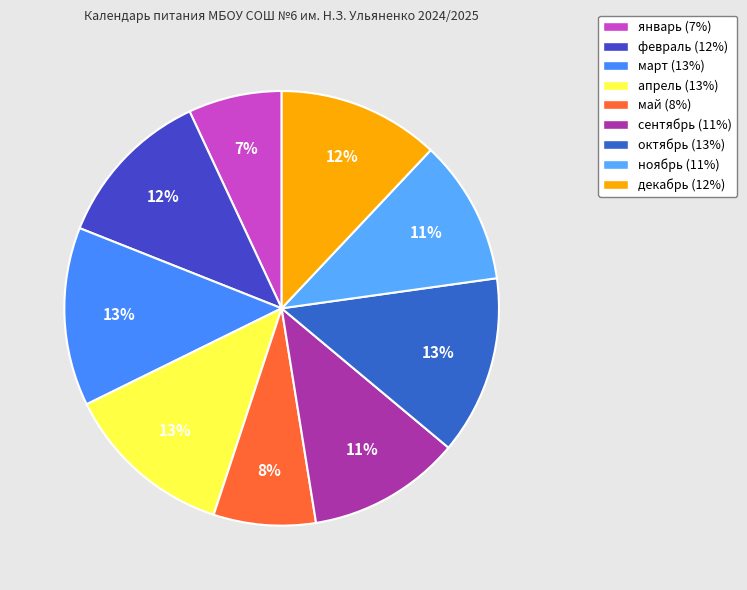

How much of the chart is everything except ноябрь?

89.2%